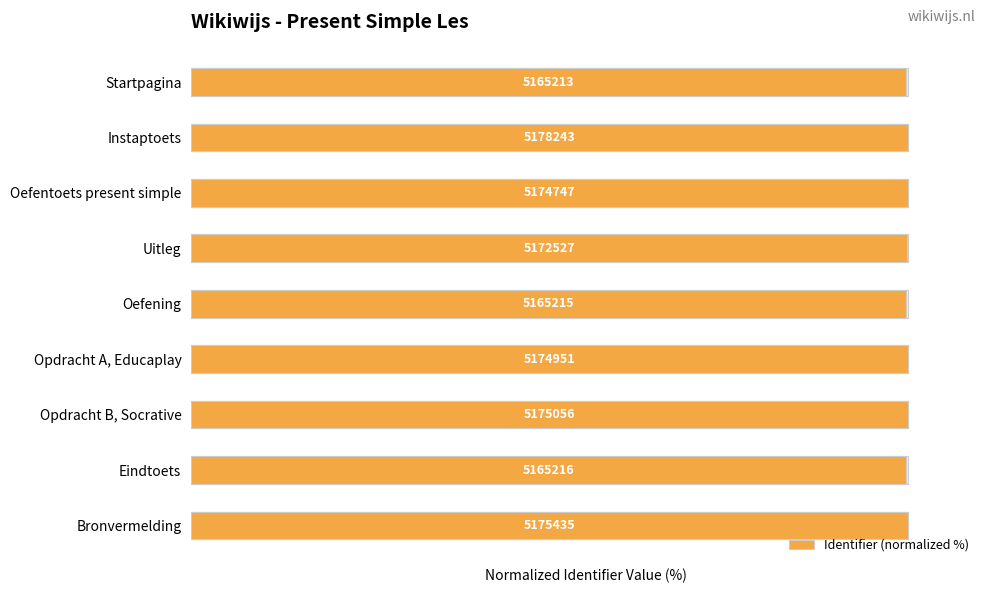

Rank the categories by value from highest to lowest.

Instaptoets, Bronvermelding, Opdracht B, Socrative, Opdracht A, Educaplay, Oefentoets present simple, Uitleg, Eindtoets, Oefening, Startpagina